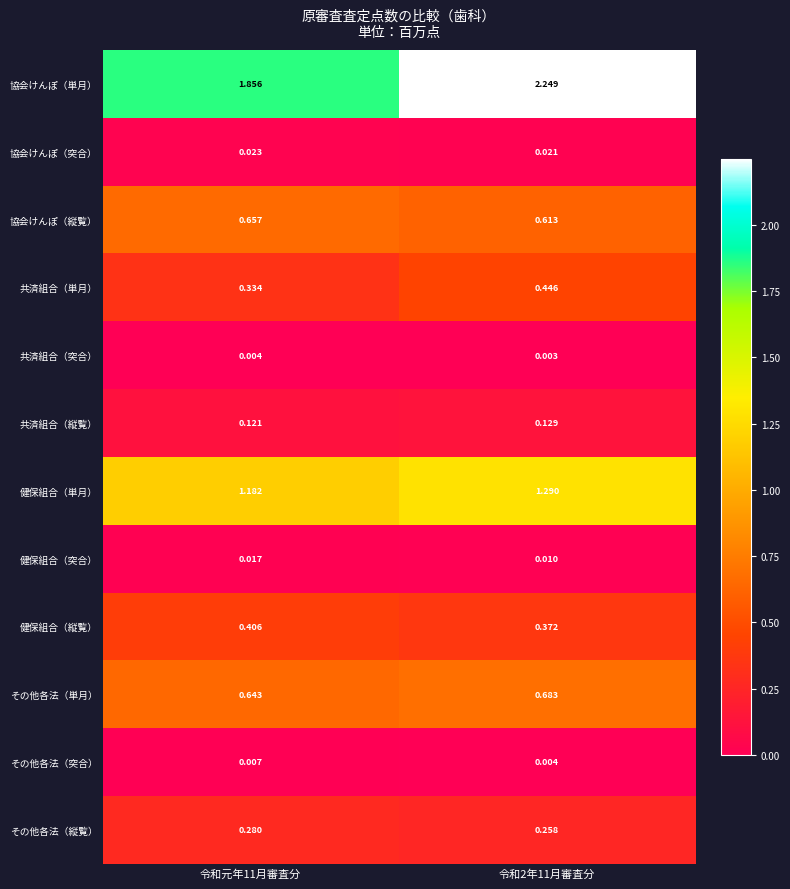

Which label corresponds to the smallest value in the chart?

令和2年11月審査分